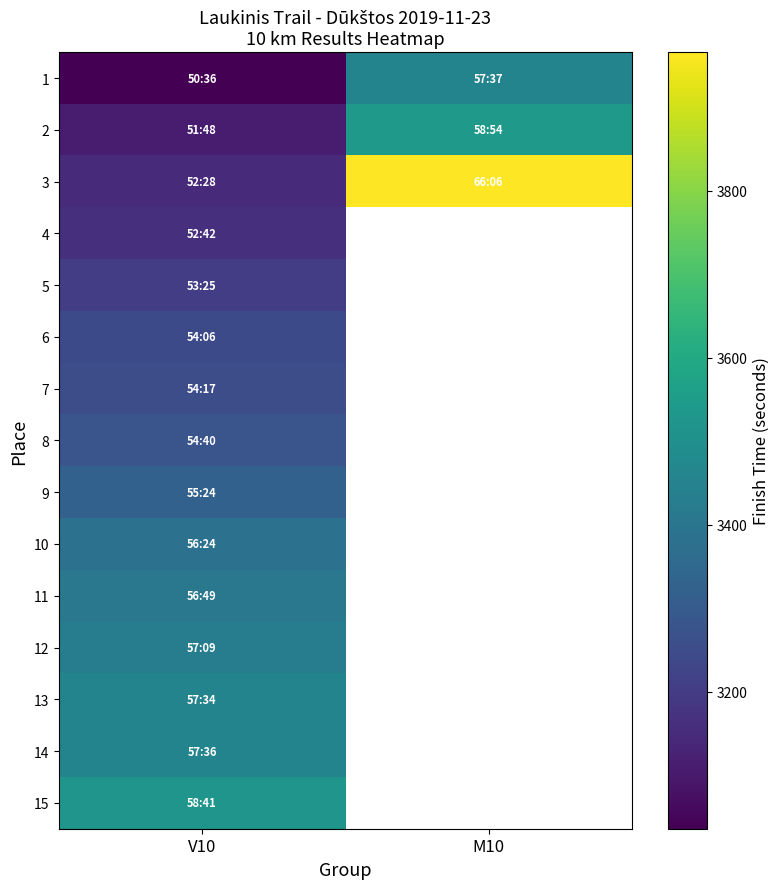

How many values in 8 are above zero?

1